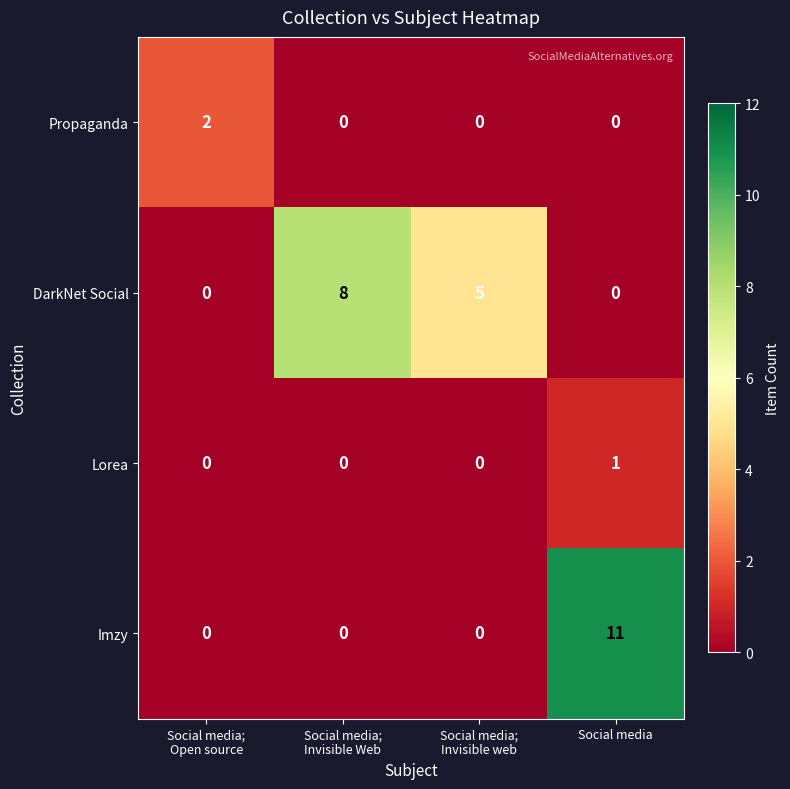

The Propaganda series shows 0 at Social media. True or false?

True